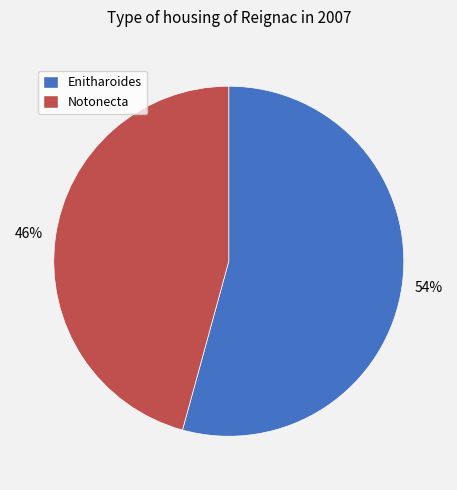

To the nearest percent, what percentage of the pie is Notonecta?

46%